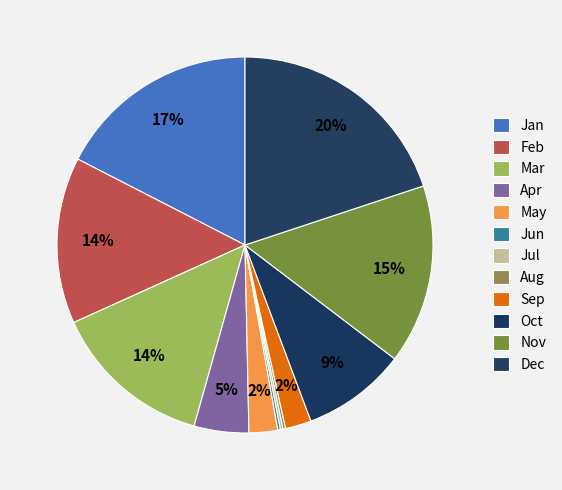

Does Feb account for over 50% of the chart?

No